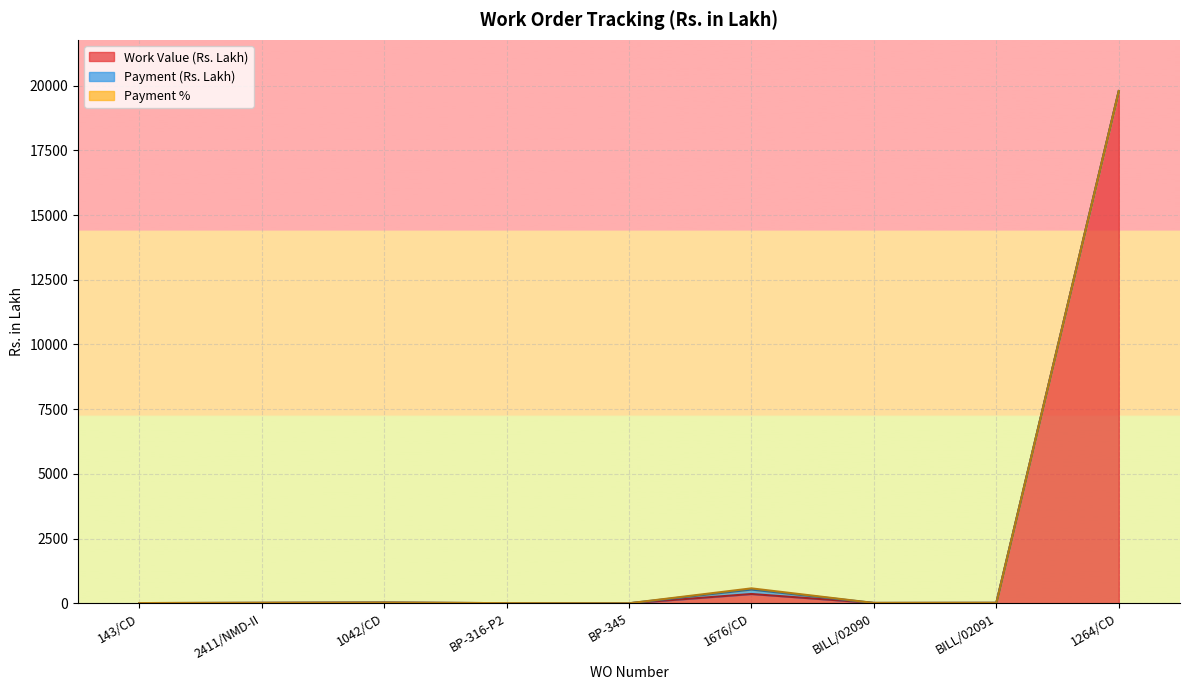

Rank the series by their maximum value, from lowest to highest.

Payment %, Payment (Rs. Lakh), Work Value (Rs. Lakh)